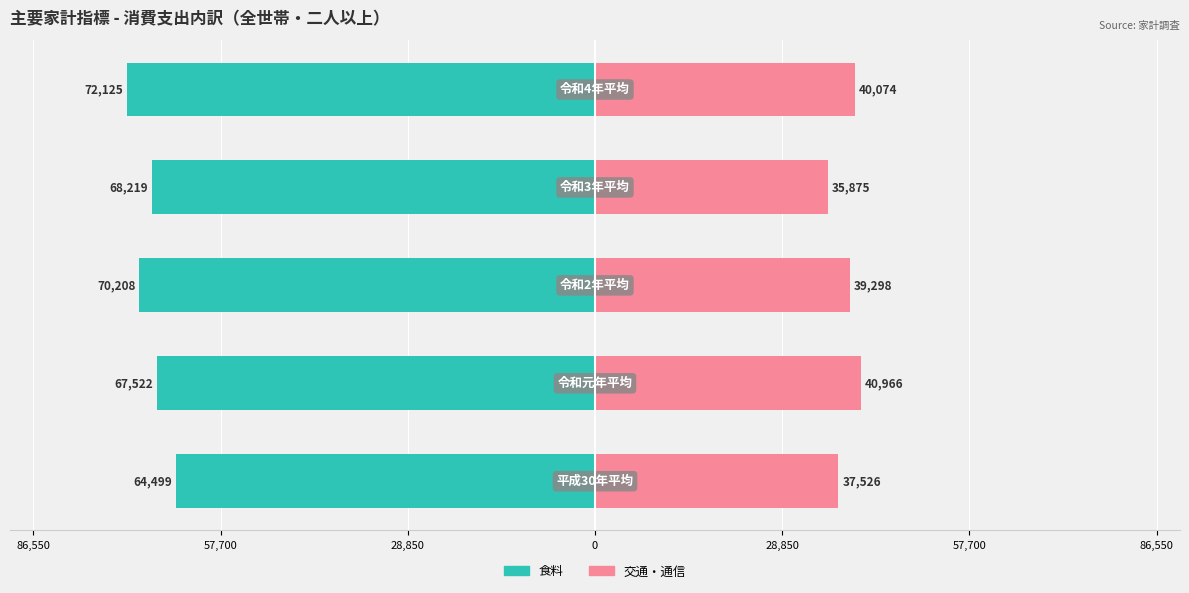

How many bars are there in each group?

2